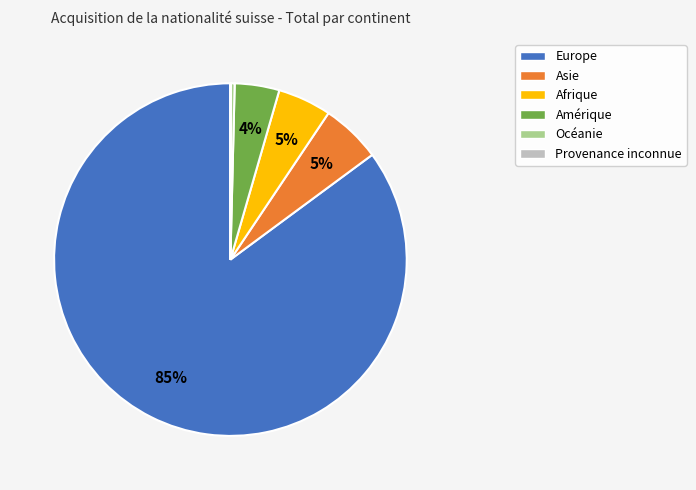

Which category has the biggest portion of the pie?

Europe